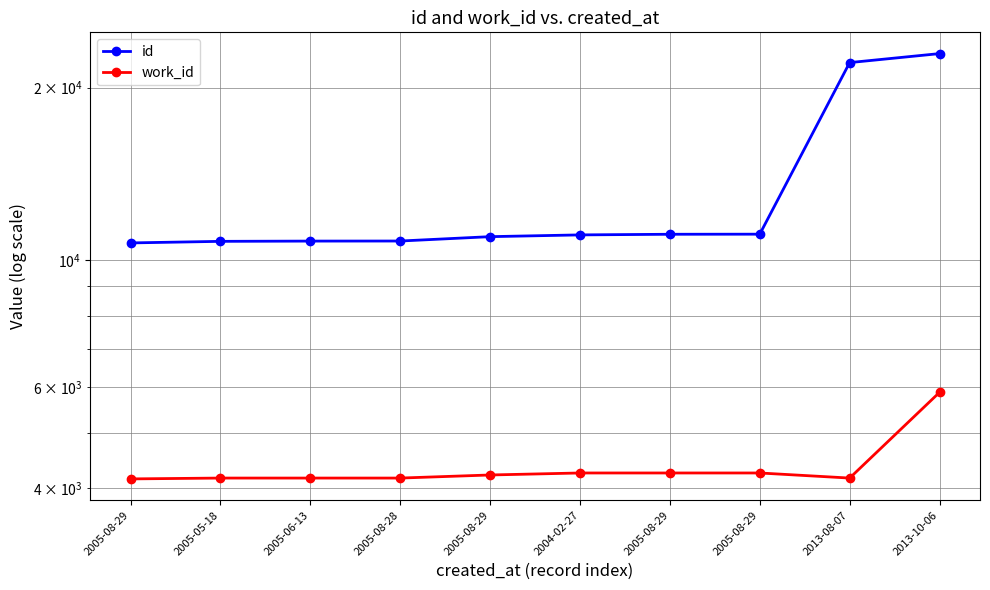

The value of work_id at 2005-05-18 is 6592. True or false?

False